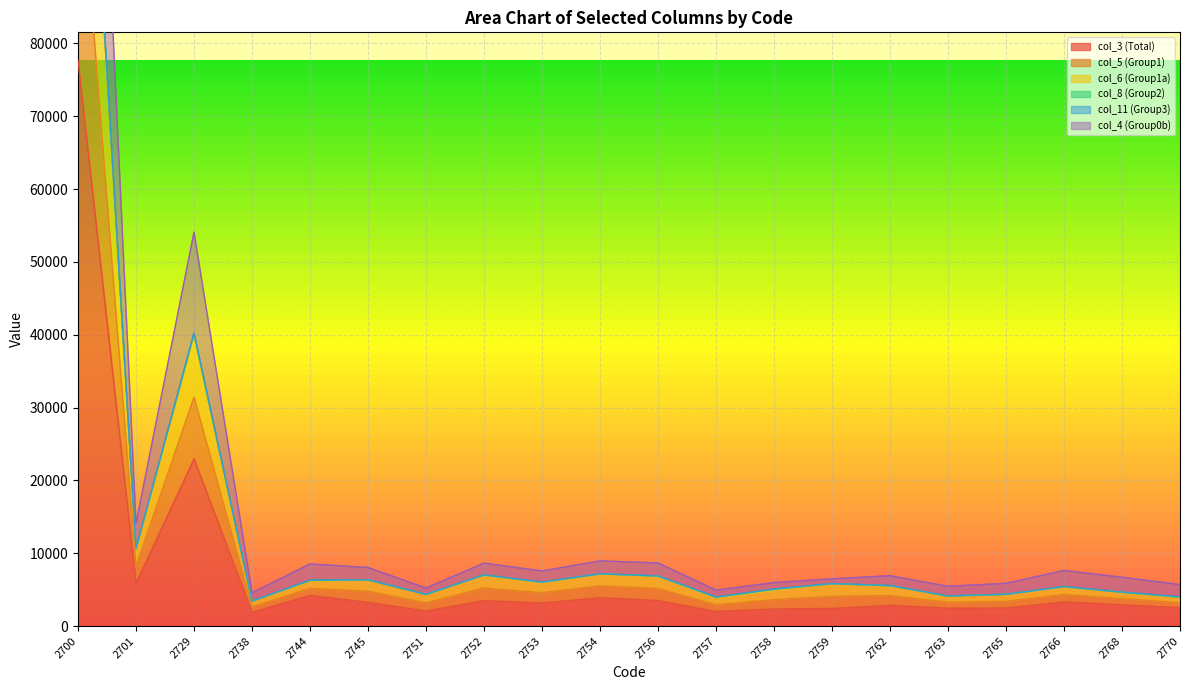

In col_4 (Group0b), how many points are higher than both neighbors (excluding endpoints)?

6